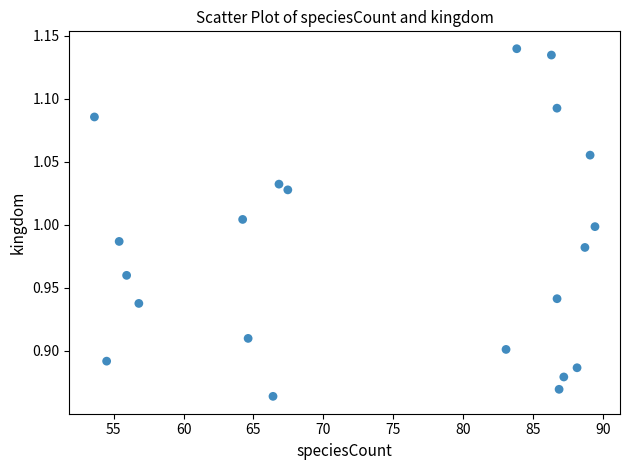

What is the range of X values (max minus min)?

35.8